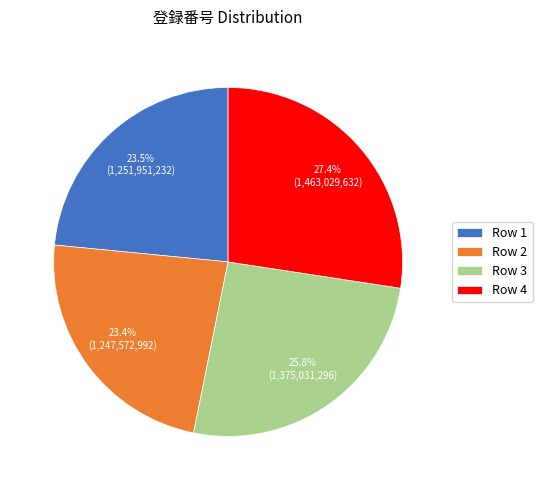

Which category has the biggest portion of the pie?

Row 4